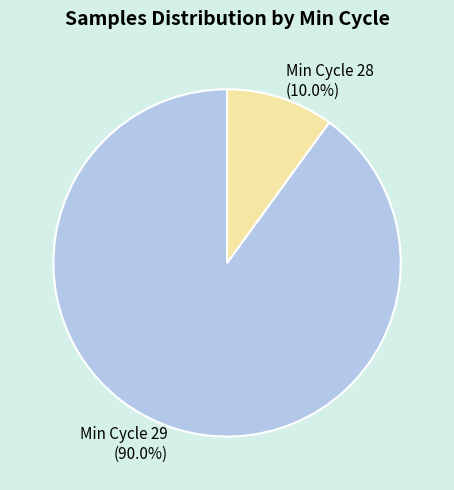

How many slices are in this pie chart?

2